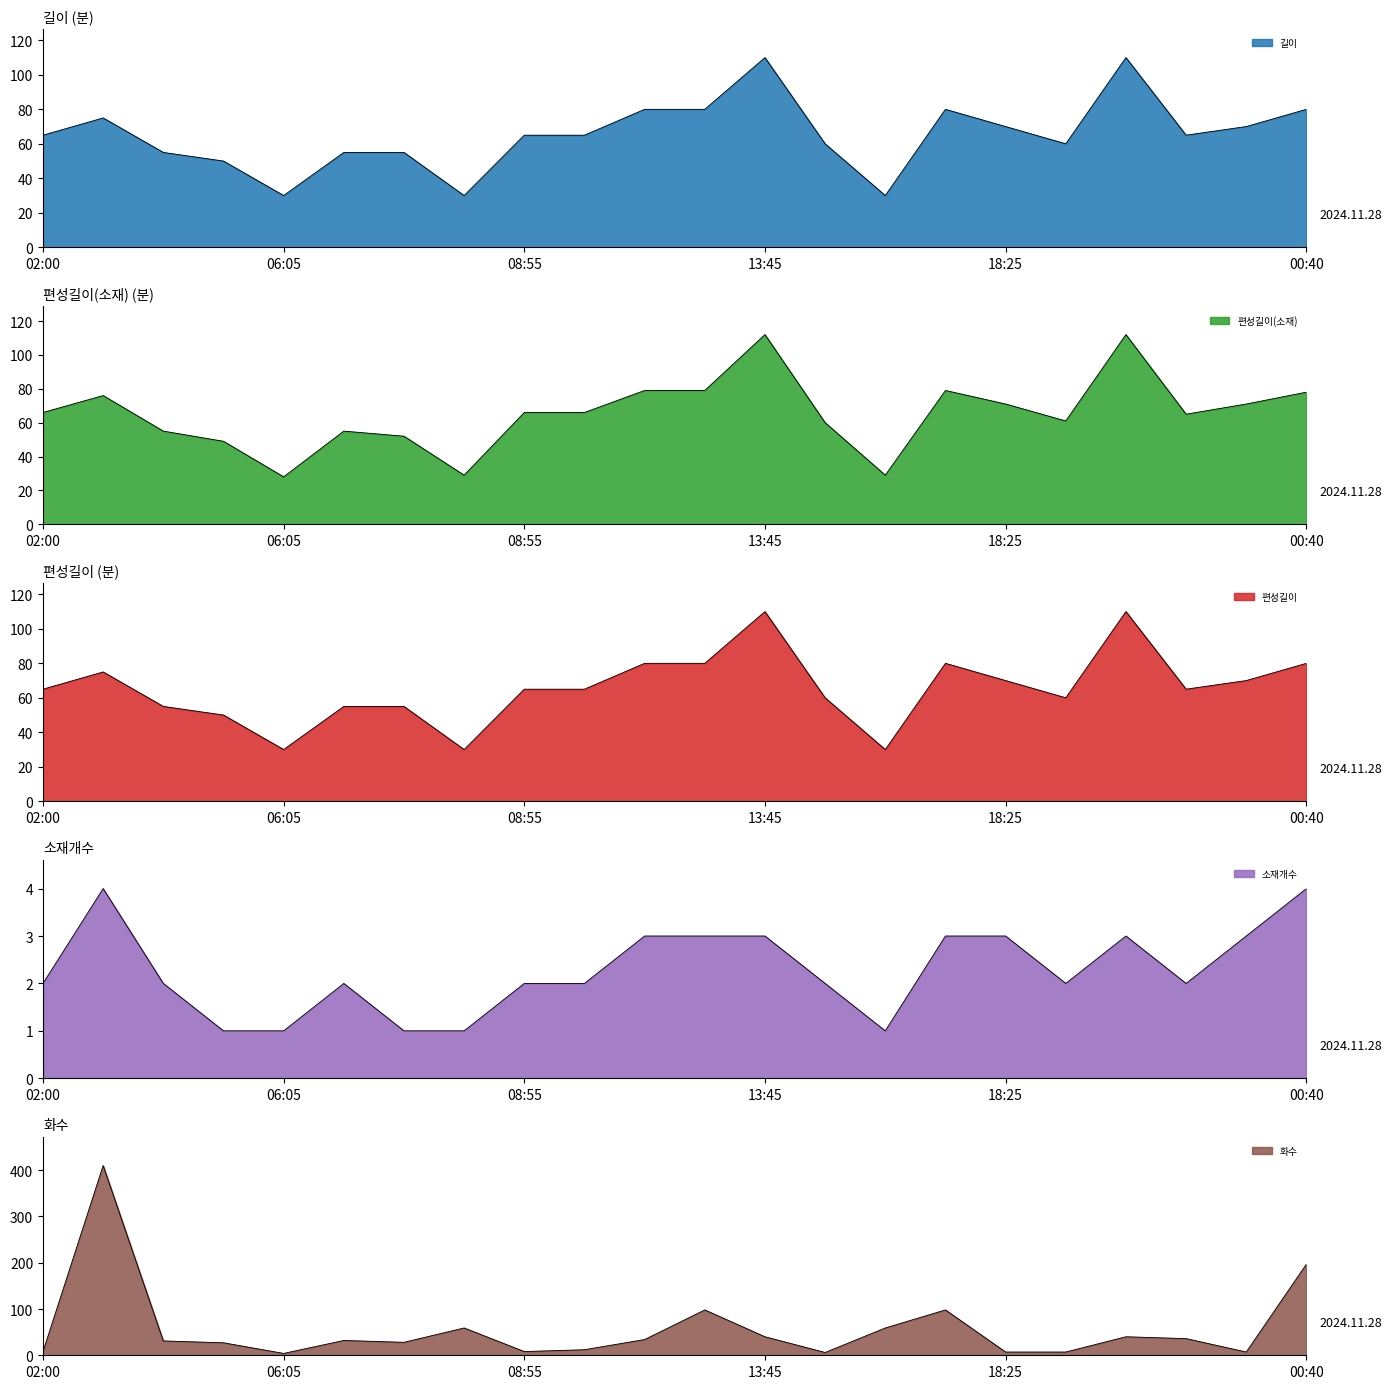

At which category does 편성길이(소재) reach its first local peak?

03:05